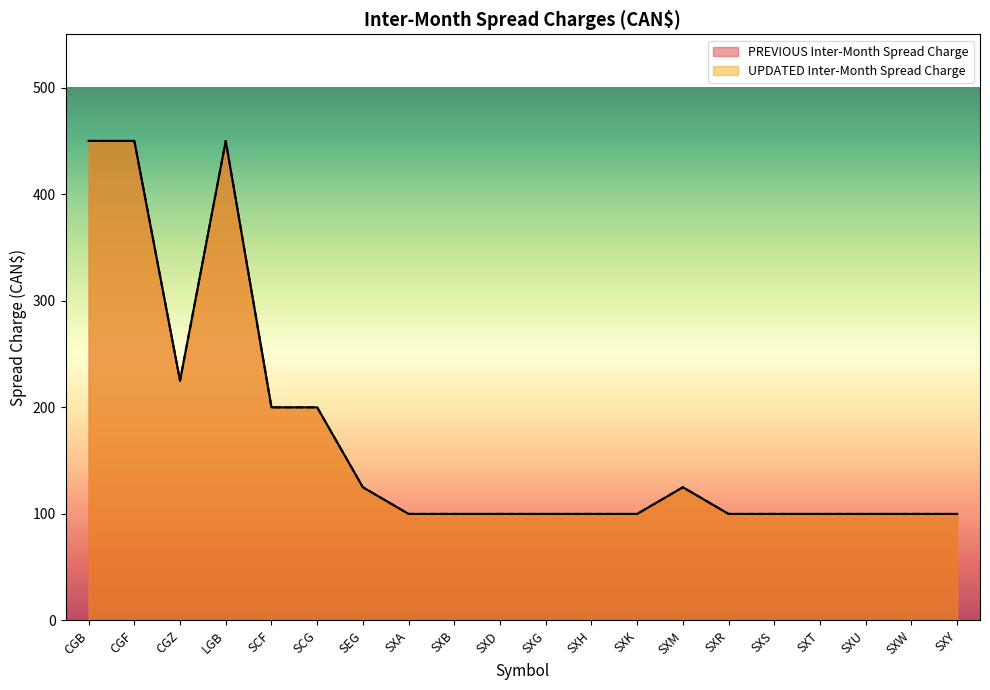

What are all the series names shown in the legend?

PREVIOUS Inter-Month Spread Charge, UPDATED Inter-Month Spread Charge